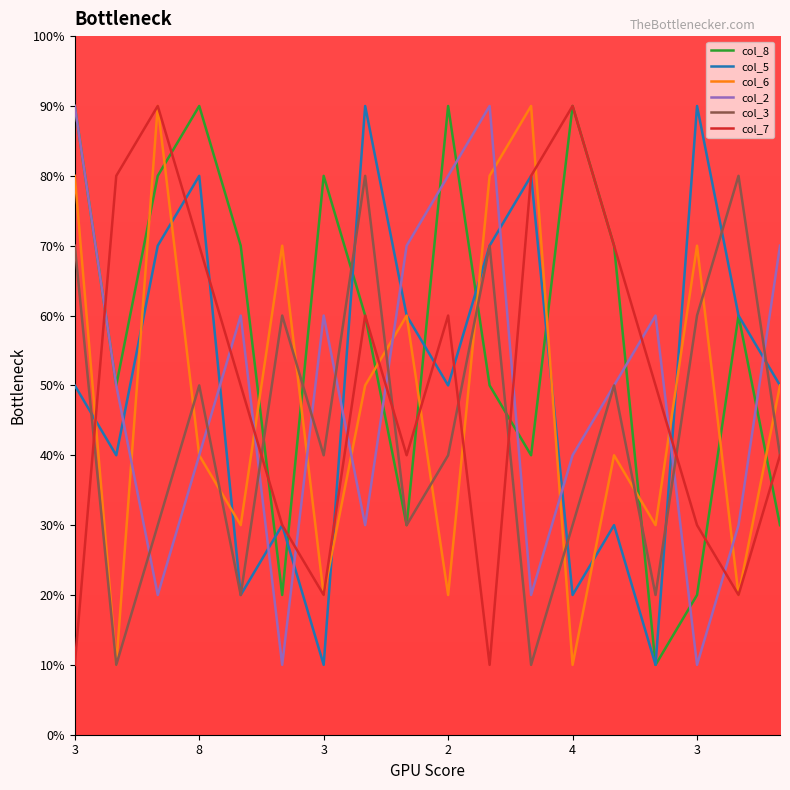

Which series ends up on top after the final intersection of col_3 and col_2?

col_2